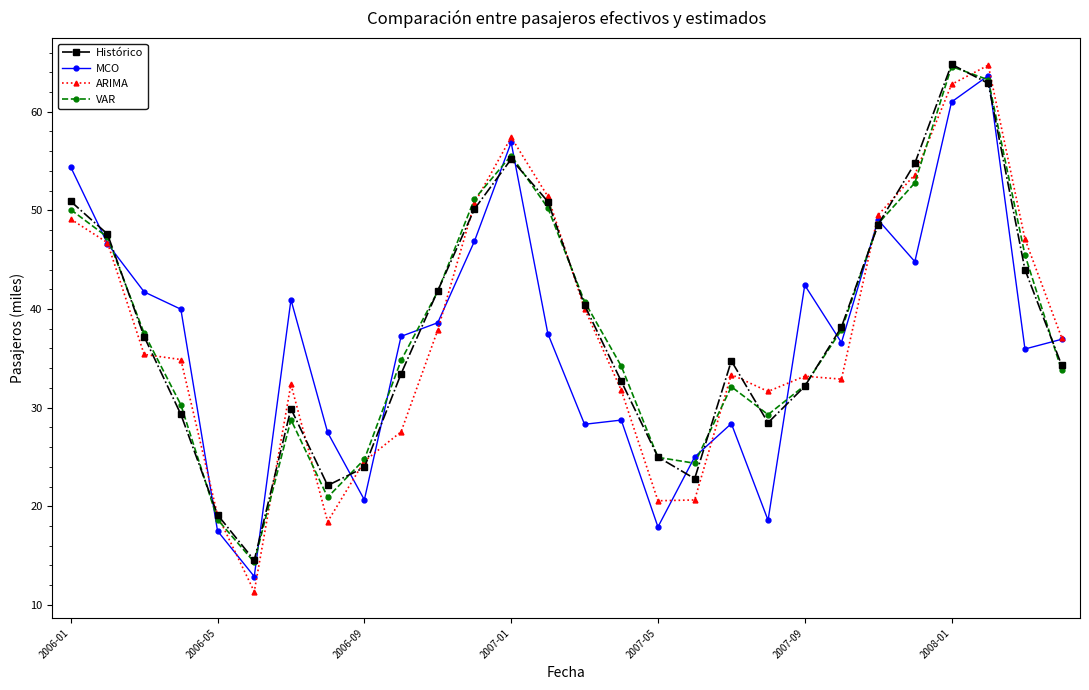

In Histórico, how many points are lower than both neighbors (excluding endpoints)?

4